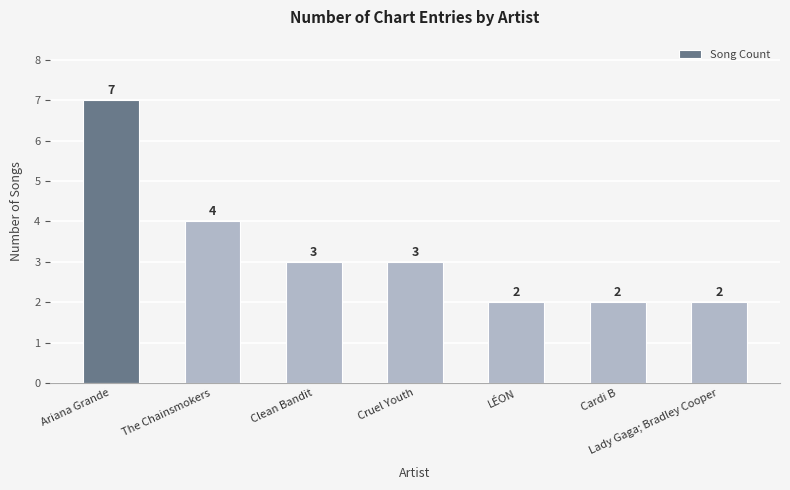

The value at LÉON is 1. True or false?

False